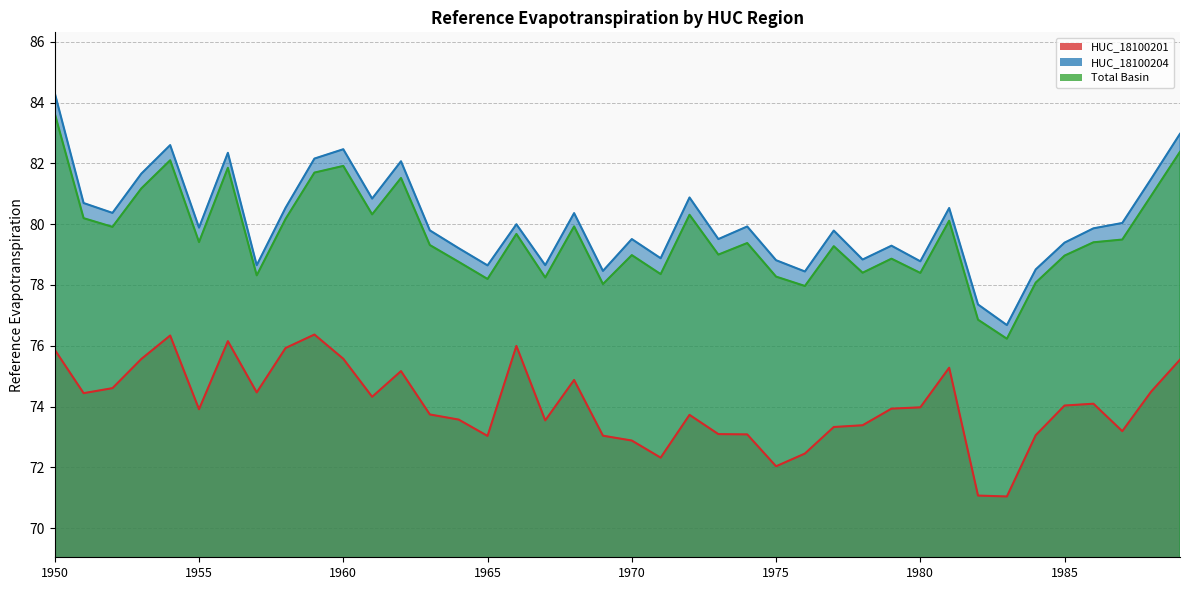

Reading right to left, what are all the values shown in this chart?

HUC_18100201: 75.5	74.5	73.2	74.1	74.0	73.1	71.0	71.1	75.3	74.0	73.9	73.4	73.3	72.5	72.0	73.1	73.1	73.7	72.3	72.9	73.0	74.9	73.5	76.0	73.0	73.6	73.7	75.2	74.3	75.6	76.4	75.9	74.5	76.2	73.9	76.3	75.6	74.6	74.4	75.9
HUC_18100204: 83.0	81.5	80.0	79.9	79.4	78.5	76.7	77.4	80.5	78.8	79.3	78.8	79.8	78.4	78.8	79.9	79.5	80.9	78.9	79.5	78.5	80.4	78.7	80.0	78.6	79.2	79.8	82.1	80.8	82.5	82.2	80.5	78.6	82.3	79.9	82.6	81.7	80.4	80.7	84.3
Total Basin: 82.4	80.9	79.5	79.4	79.0	78.1	76.2	76.9	80.1	78.4	78.9	78.4	79.3	78.0	78.3	79.4	79.0	80.3	78.4	79.0	78.0	79.9	78.2	79.7	78.2	78.8	79.3	81.5	80.3	81.9	81.7	80.2	78.3	81.9	79.4	82.1	81.2	79.9	80.2	83.6